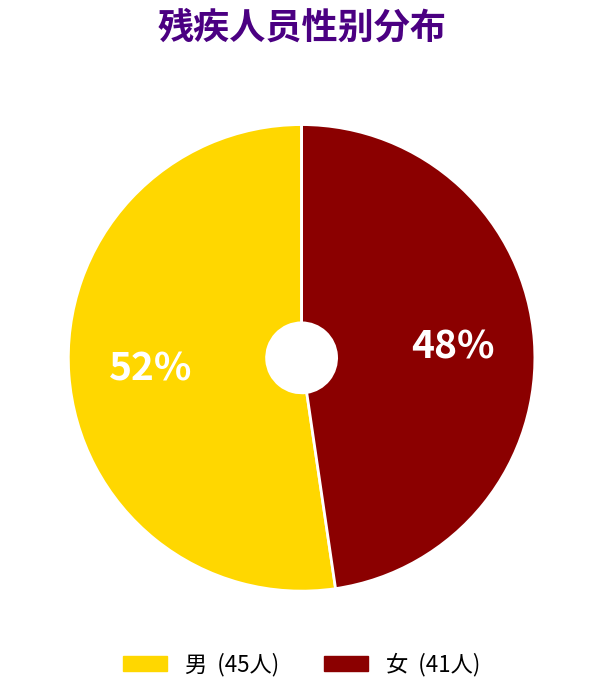

Does any single category account for the majority?

Yes